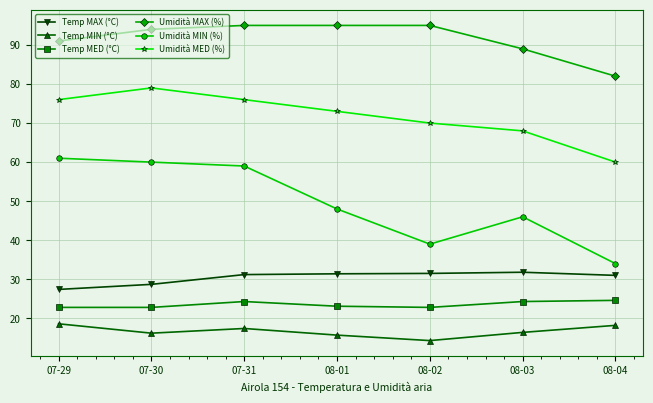

True or false: Umidità MED (%) has more than 1 interior local peaks.

False